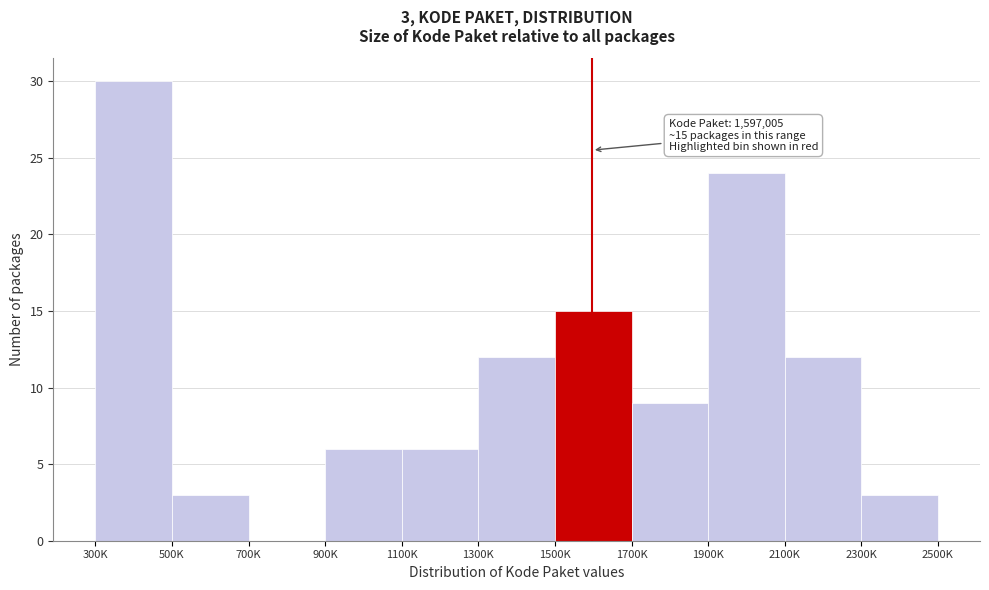

Reading left to right, transcribe all the data shown in this chart.

300K=30	500K=3	700K=0	900K=6	1100K=6	1300K=12	1500K=15	1700K=9	1900K=24	2100K=12	2300K=3